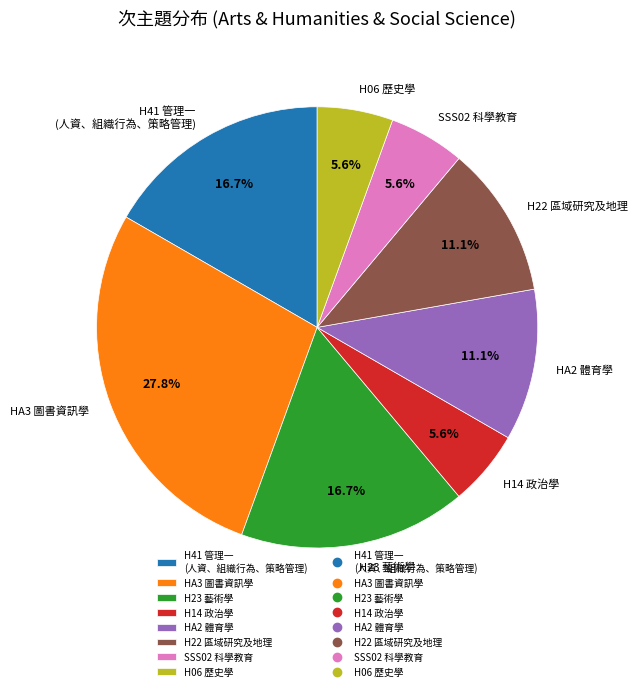

The H14 政治學 slice represents 6% of the pie. True or false?

True